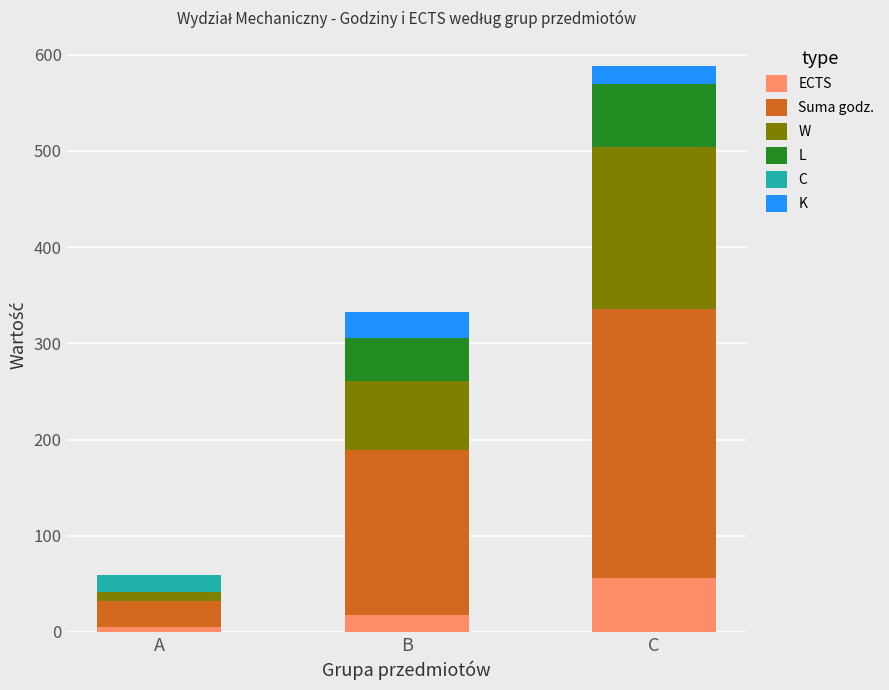

At which category is the sum across all series the highest?

C